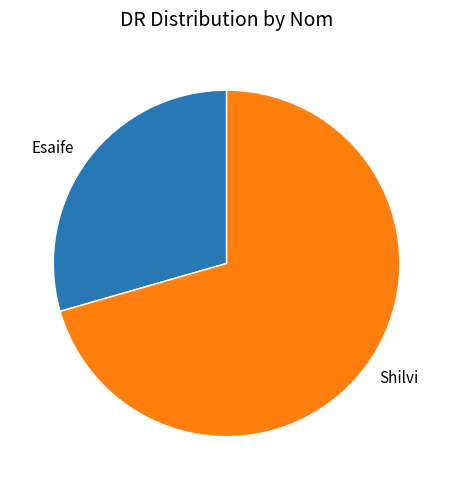

Rank the categories by value from highest to lowest.

Shilvi, Esaife